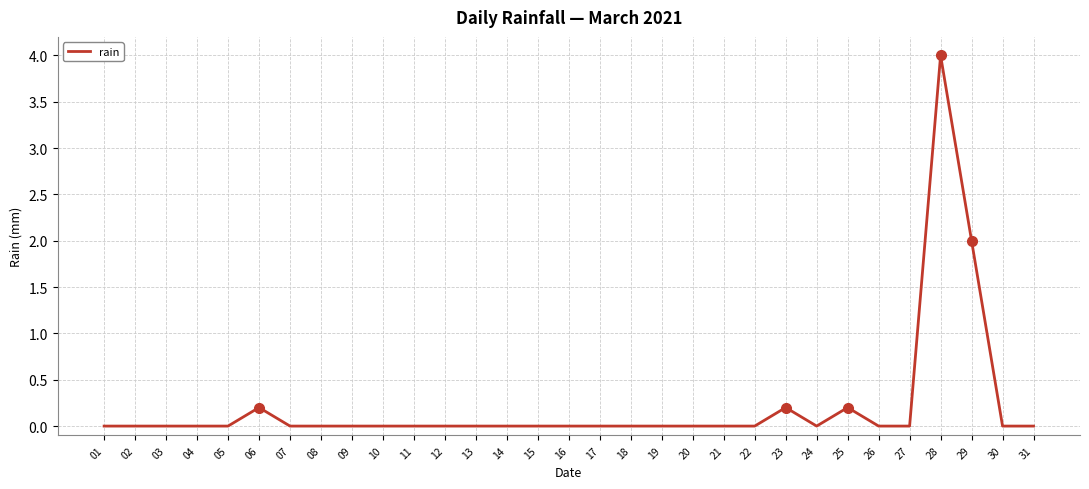

What is the greatest value displayed?

4.0